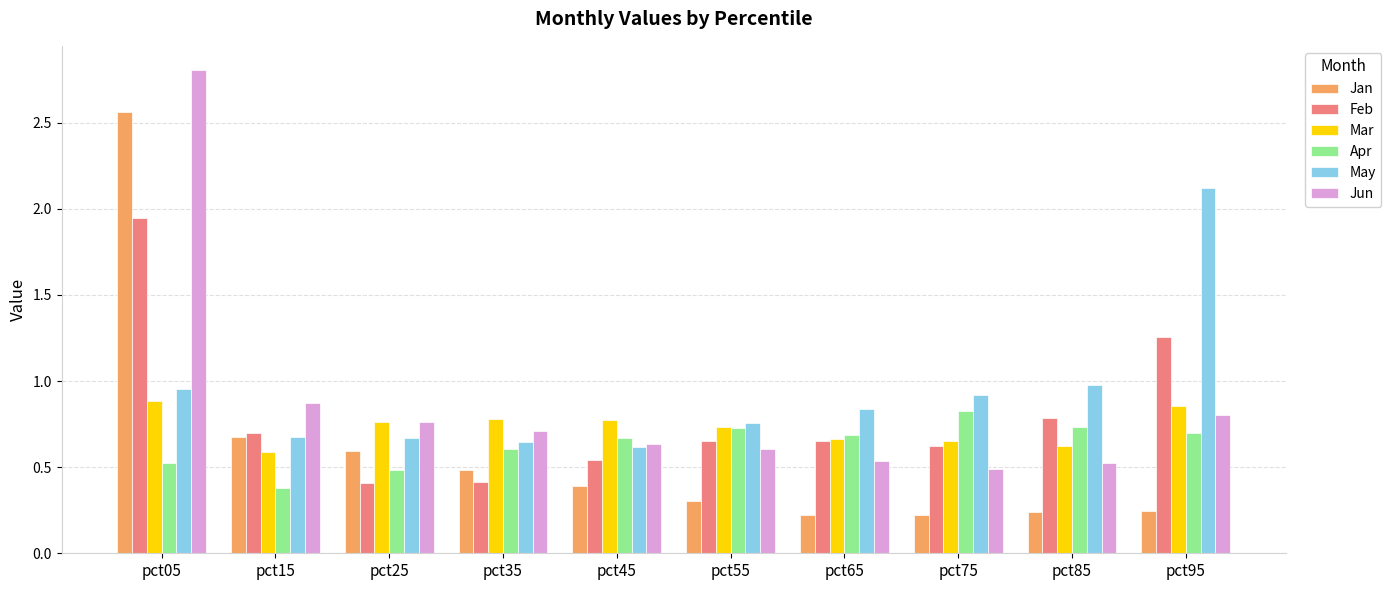

How many bars are there in each group?

6